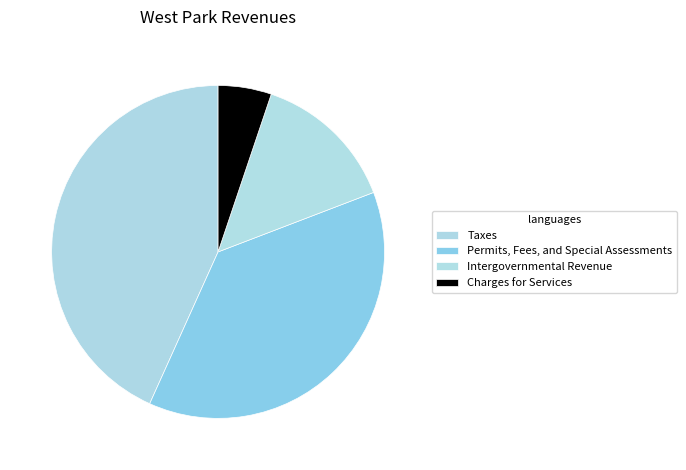

How many slices are in this pie chart?

4